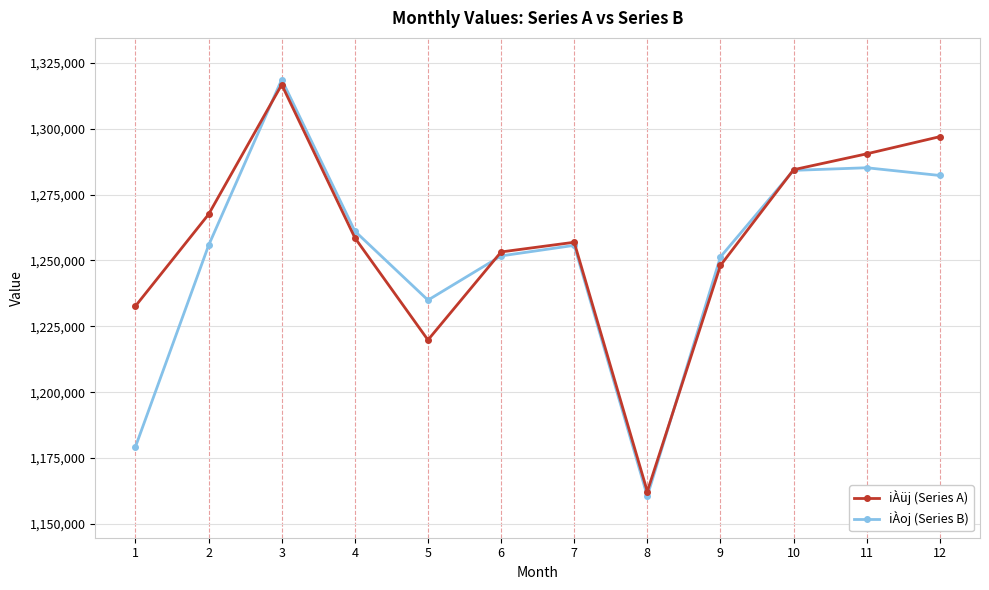

What is the value of the iÀüj (Series A) point at the 6th from the left?

1253213